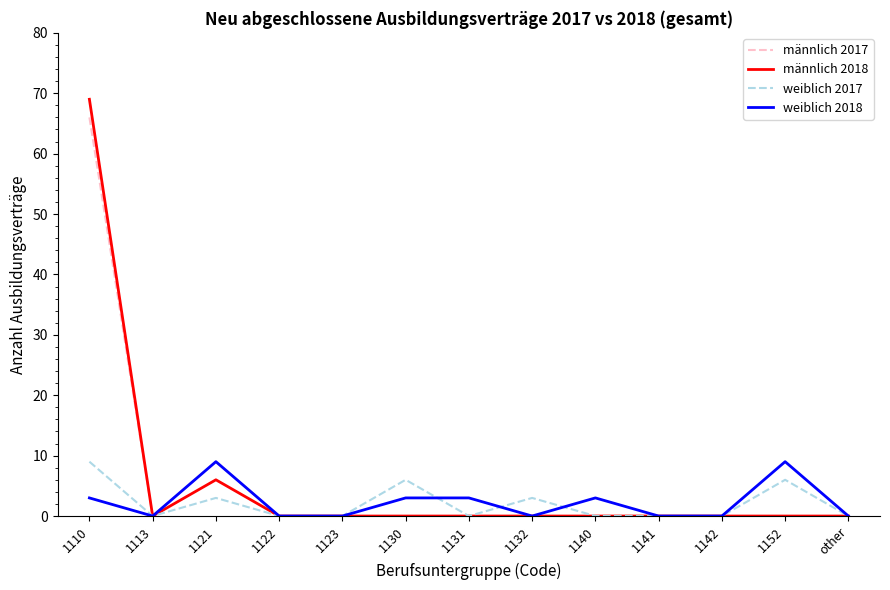

At which category is the sum across all series the highest?

1110